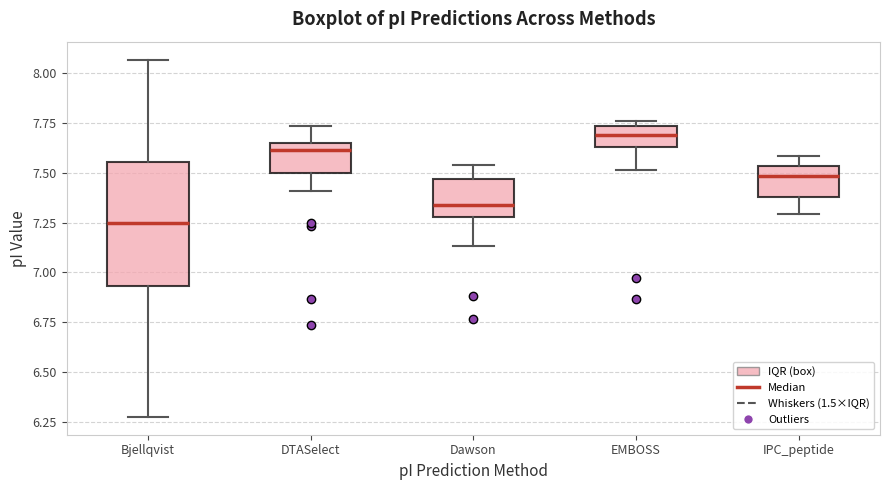

Comparing the boxes themselves (not the whiskers), which one is the tallest?

Bjellqvist